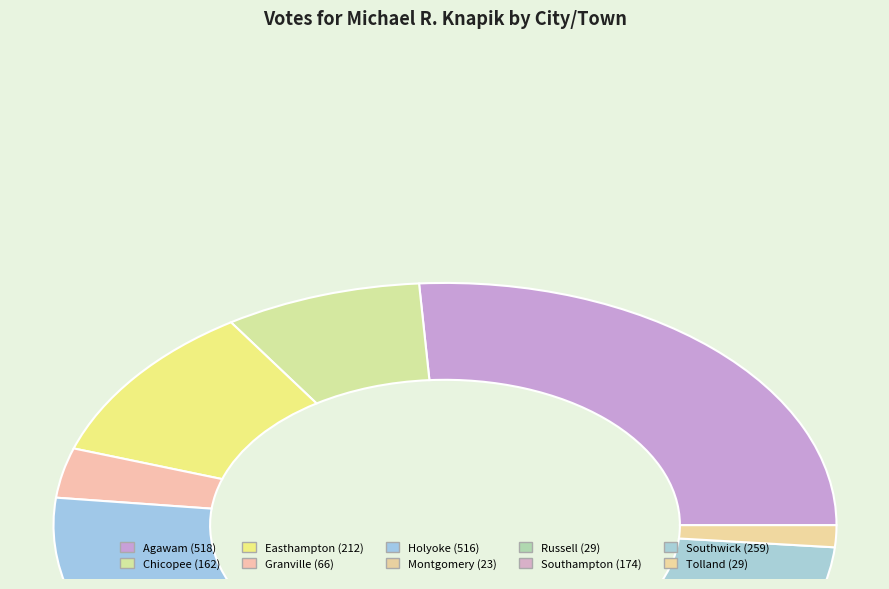

Is there any slice that represents more than half of the pie?

No